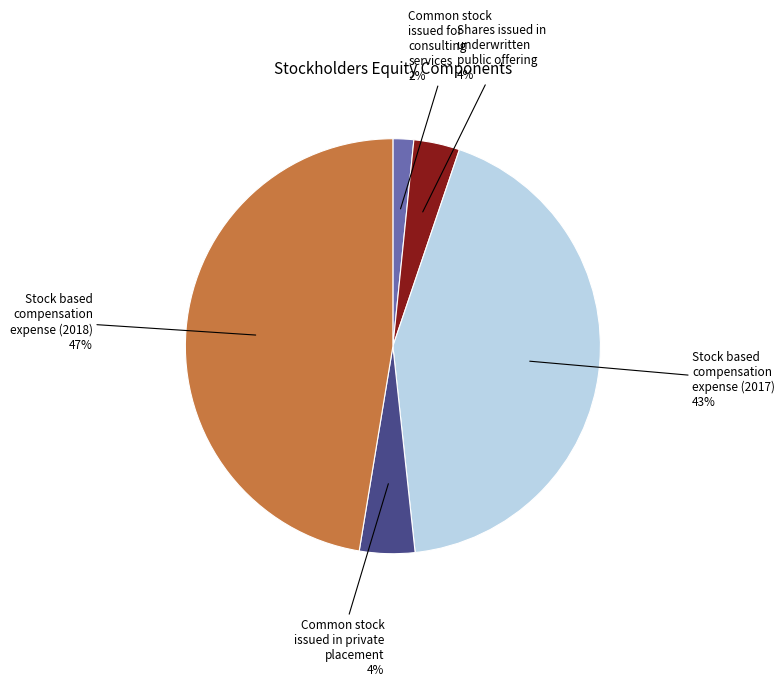

Is there any slice that represents more than half of the pie?

No